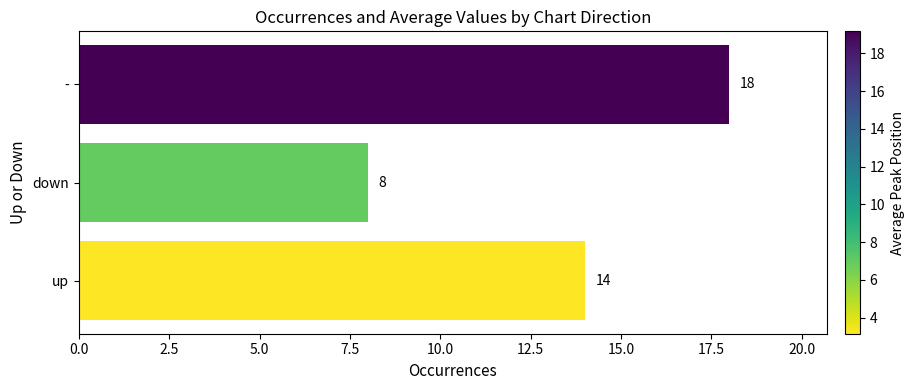

What is the greatest value displayed?

18